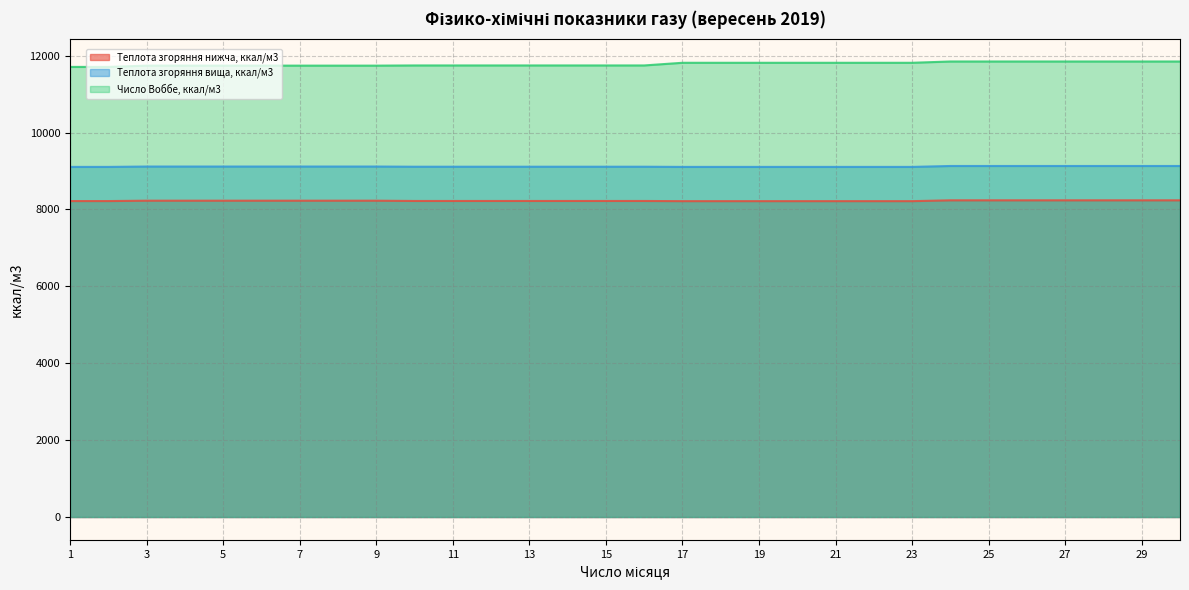

Which has a higher value, 5 or 6?

5